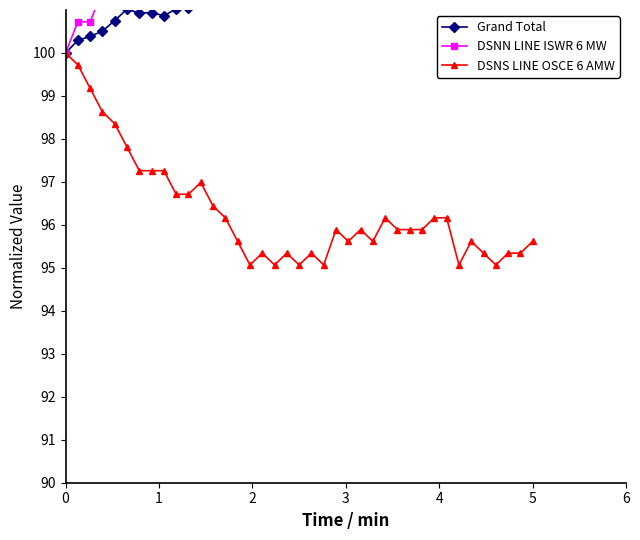

What is the value of the DSNS LINE OSCE 6 AMW point at the 16th from the left?

95.1